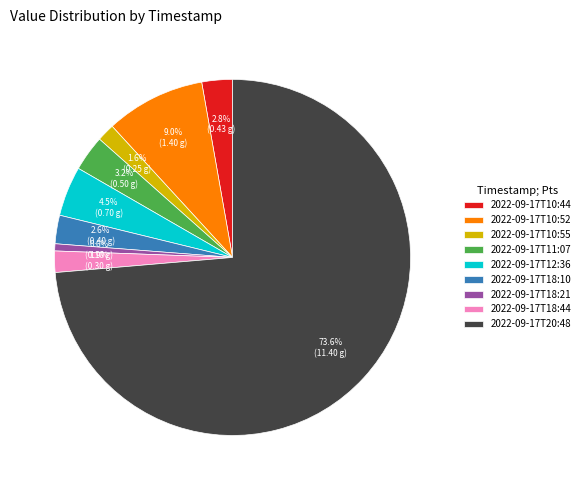

Do 2022-09-17T11:07 and 2022-09-17T10:44 together represent more than half of the pie?

No